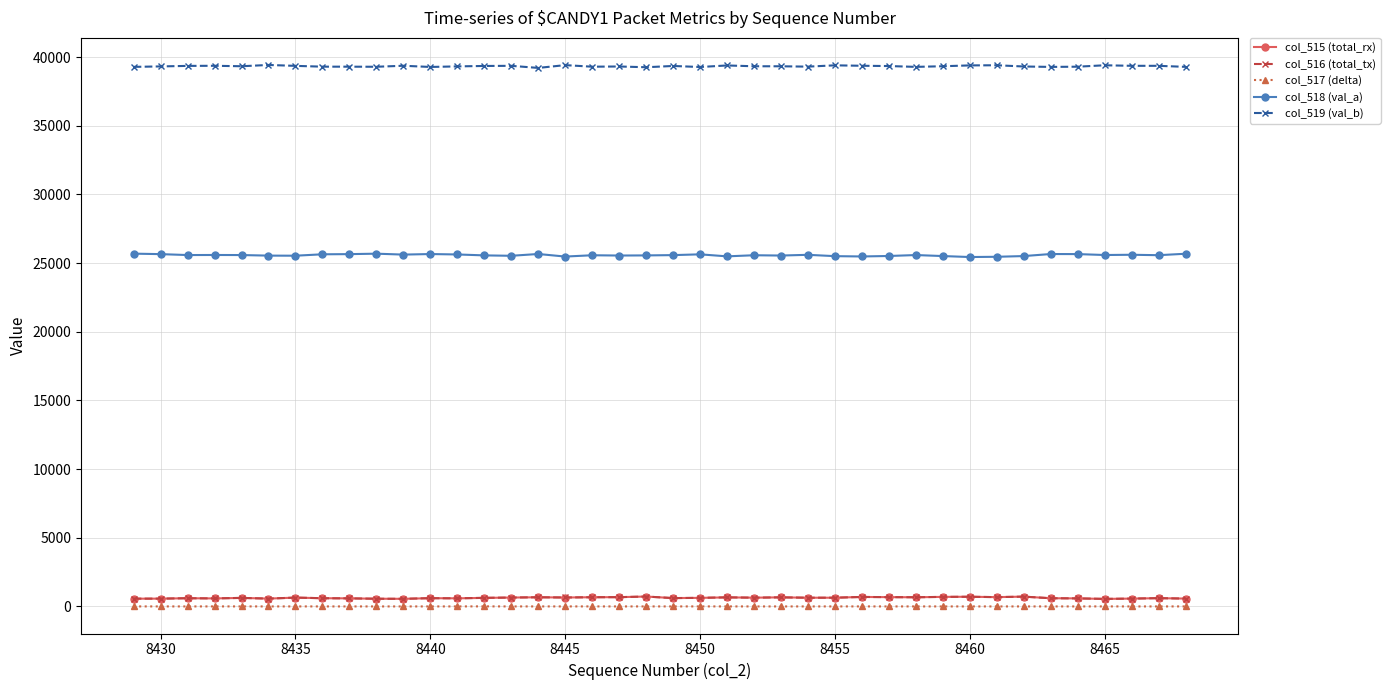

Does the chart display data point markers on the line(s)?

Yes